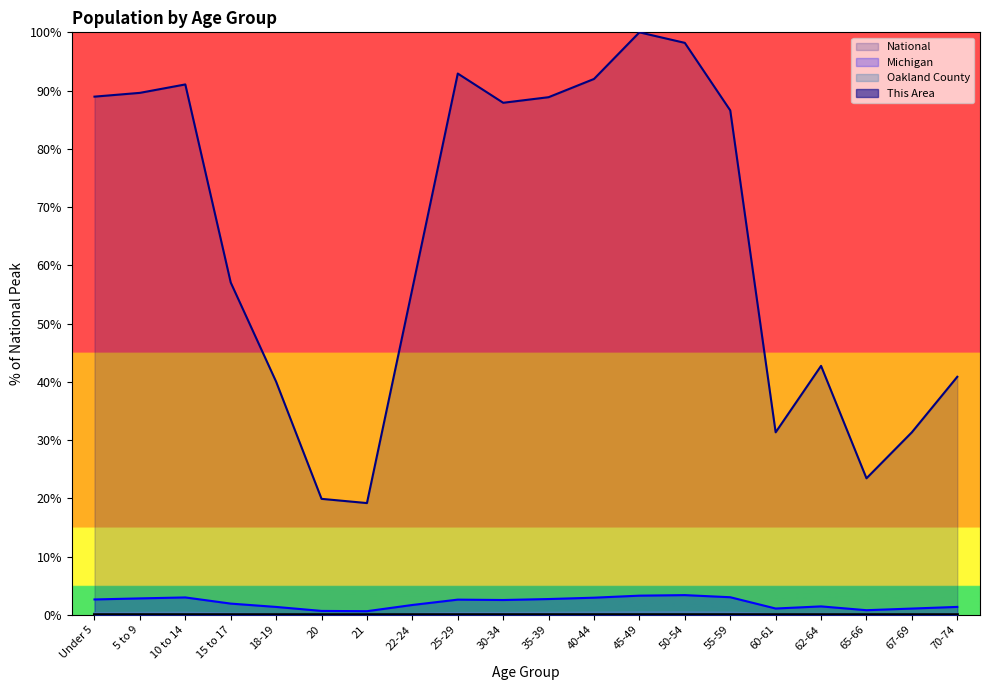

Where is the first local minimum for This Area?

21